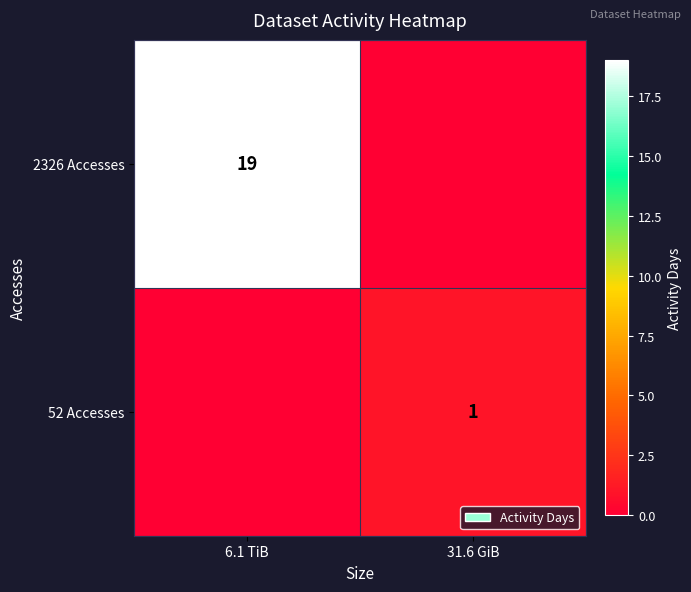

What is the total value across all series at 31.6 GiB?

1